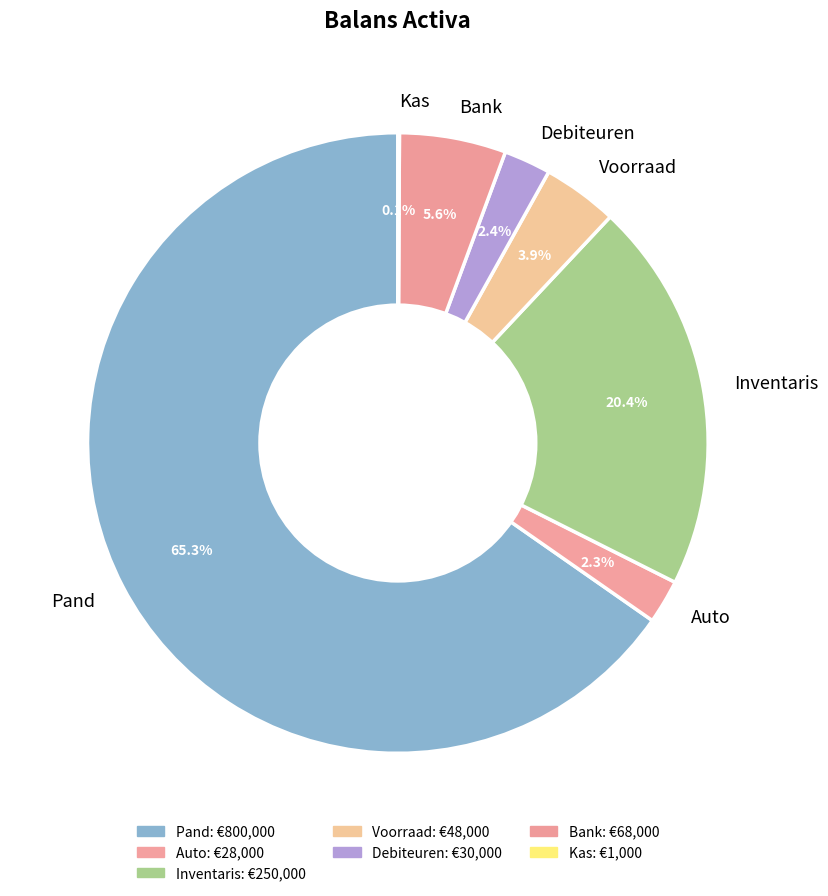

To the nearest percent, what portion does Pand represent?

65%